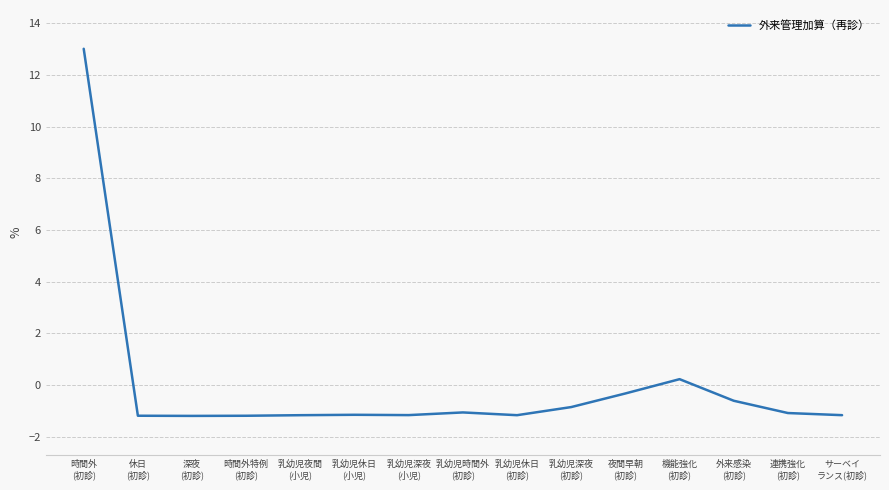

Which label corresponds to the largest value in the chart?

時間外
(初診)